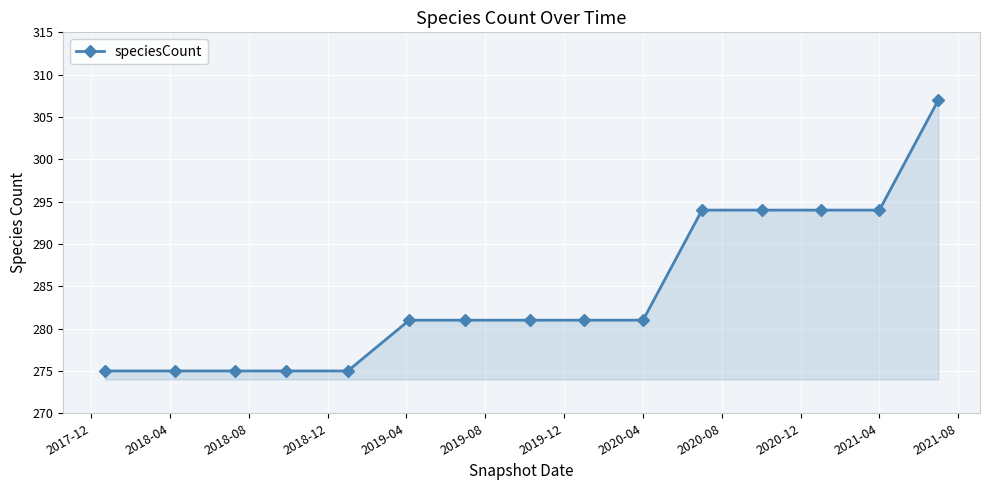

What is the value of the 2nd point from the left?

275